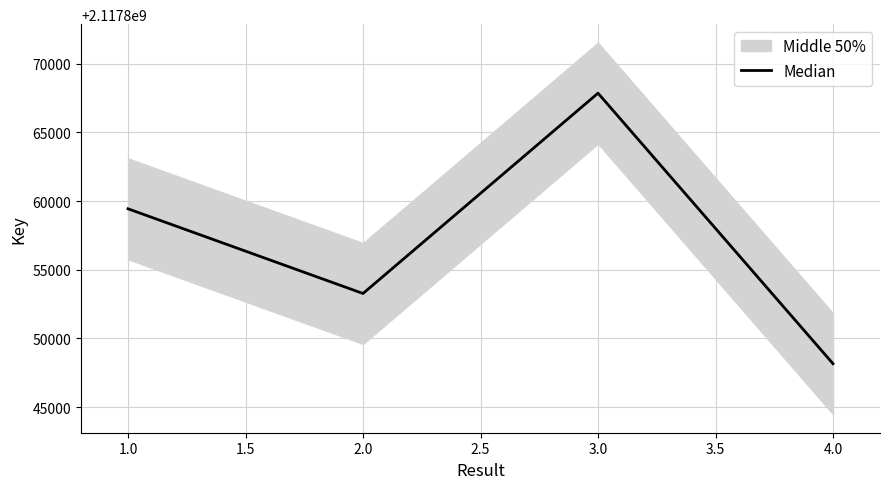

List the labels in order of Median value, smallest first.

4.0, 2.0, 1.0, 3.0